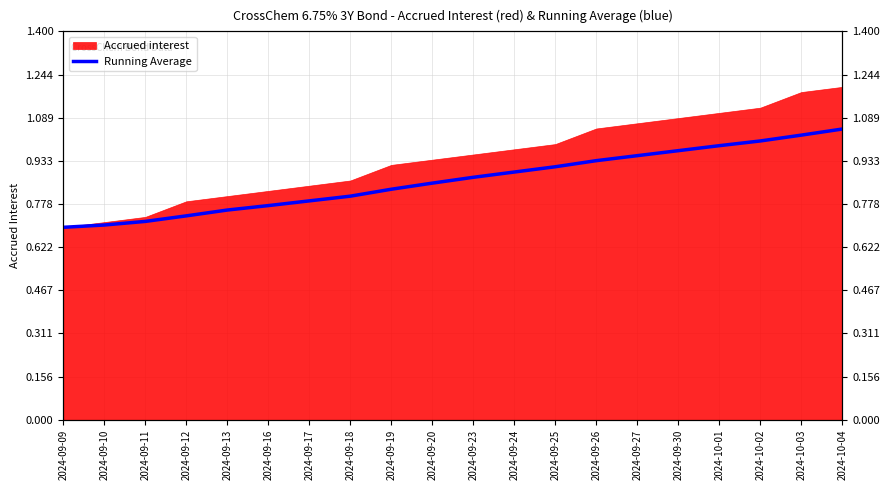

How many lines are shown in the chart?

1